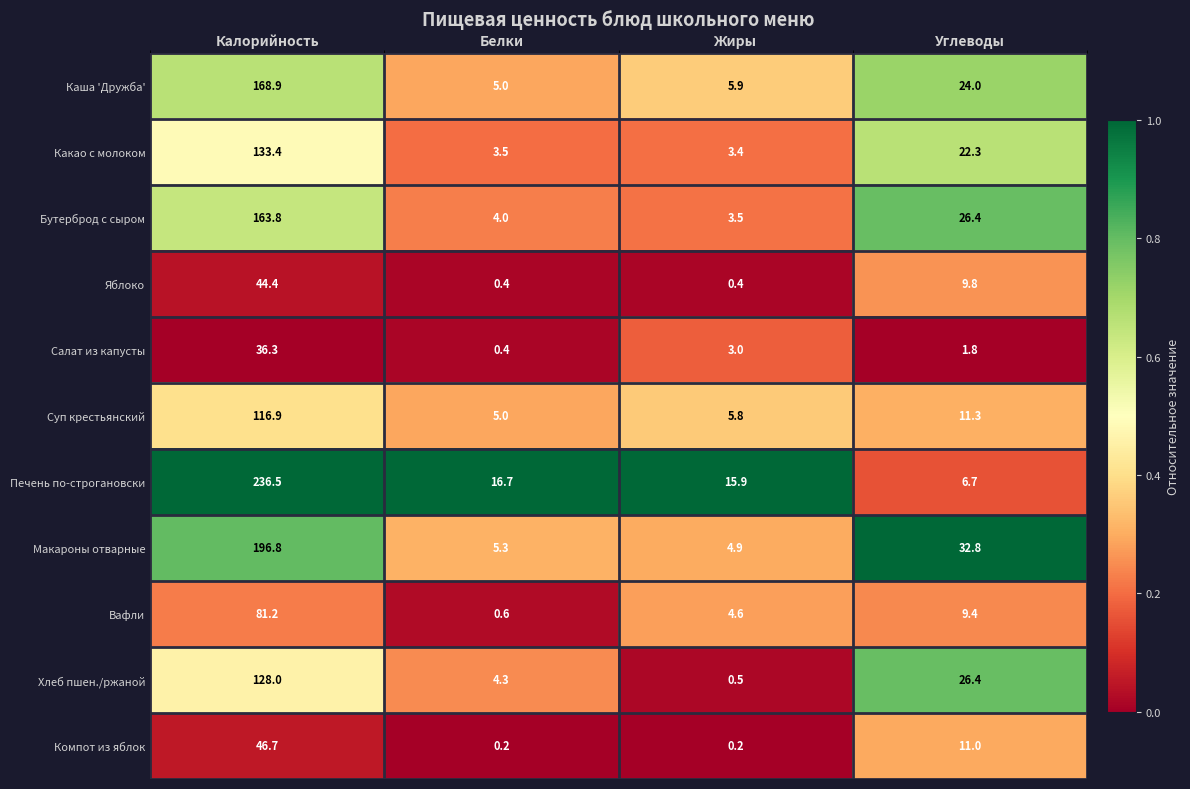

What is the difference between the highest and lowest values at Белки?

16.5